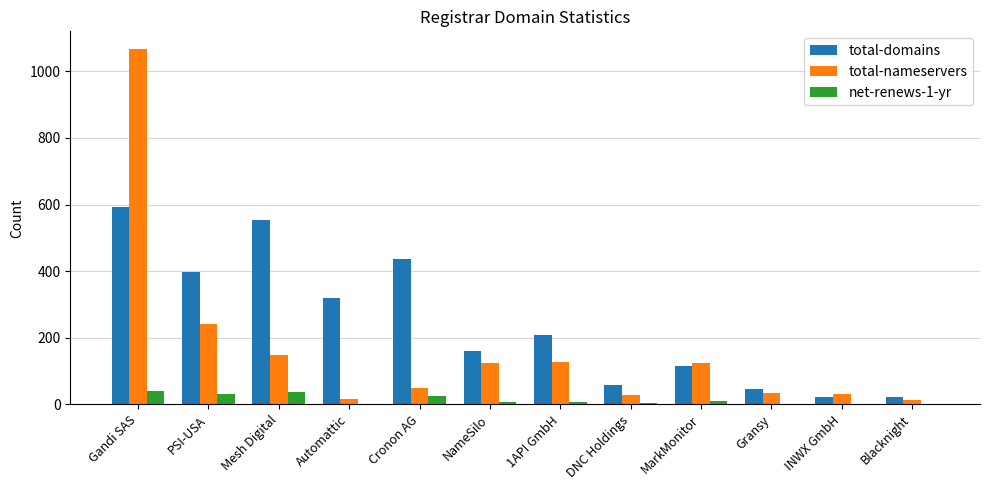

Which series changed the most between Automattic and INWX GmbH?

total-domains